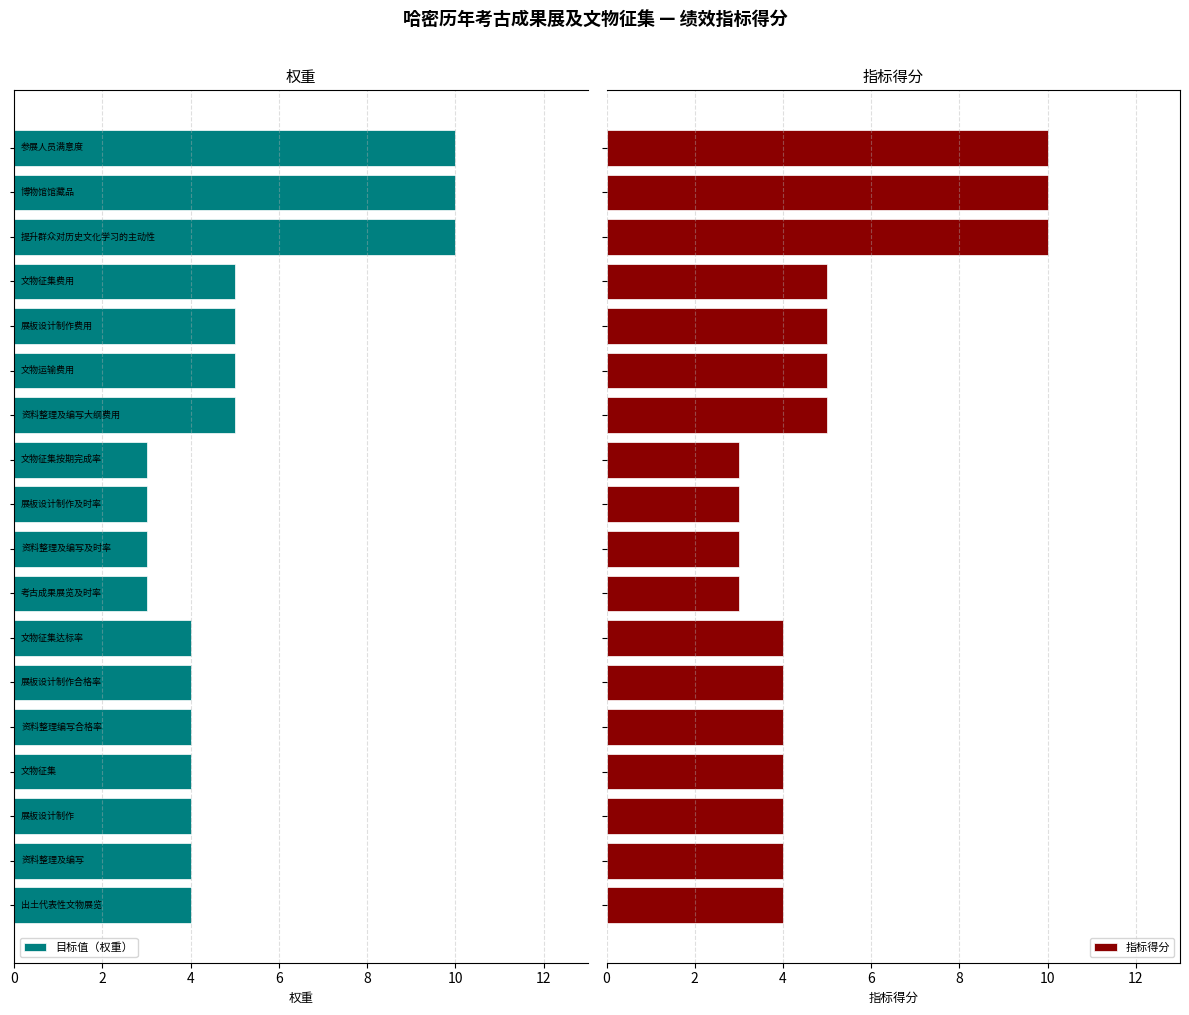

True or false: 目标值（权重） has a value of 5 at 13.

True